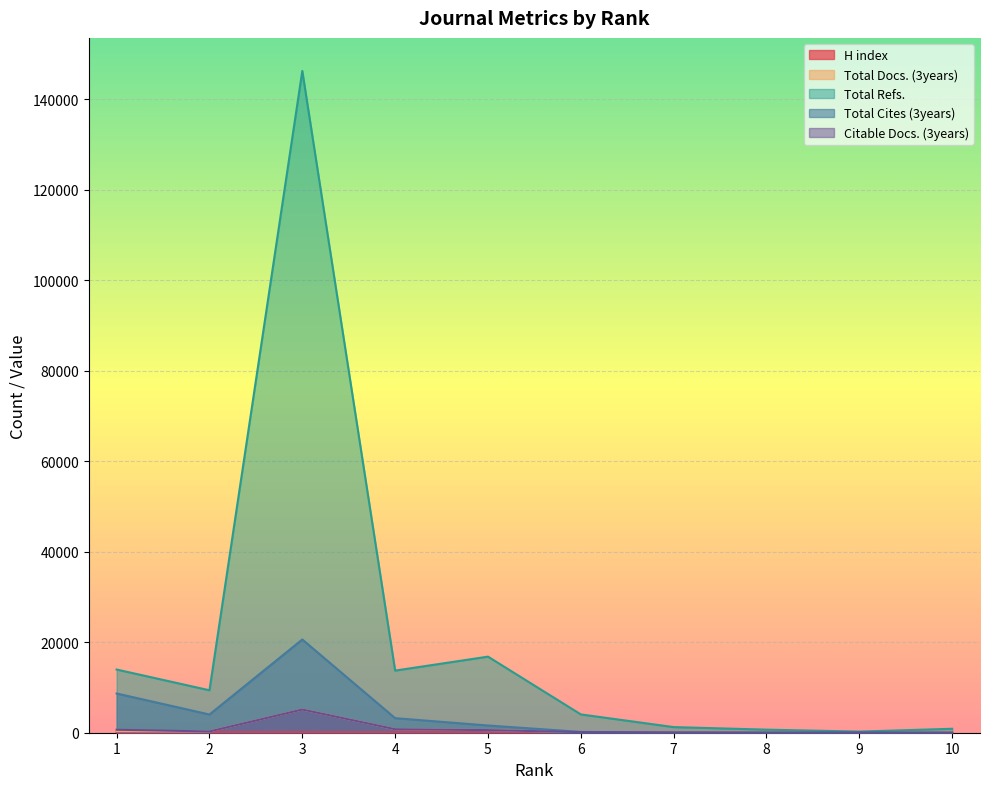

True or false: H index and Total Docs. (3years) intersect in this chart.

False